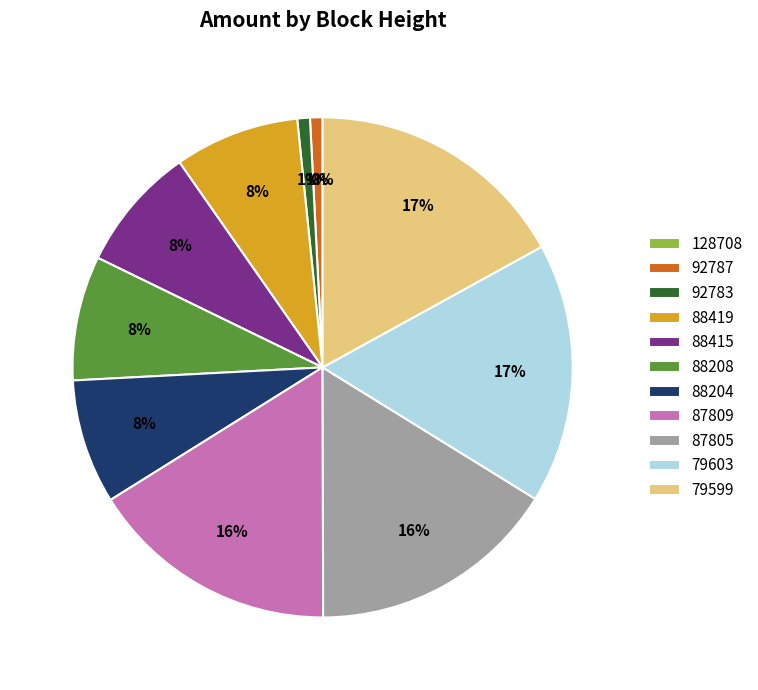

Is it true that 128708 is 1% of the pie?

False